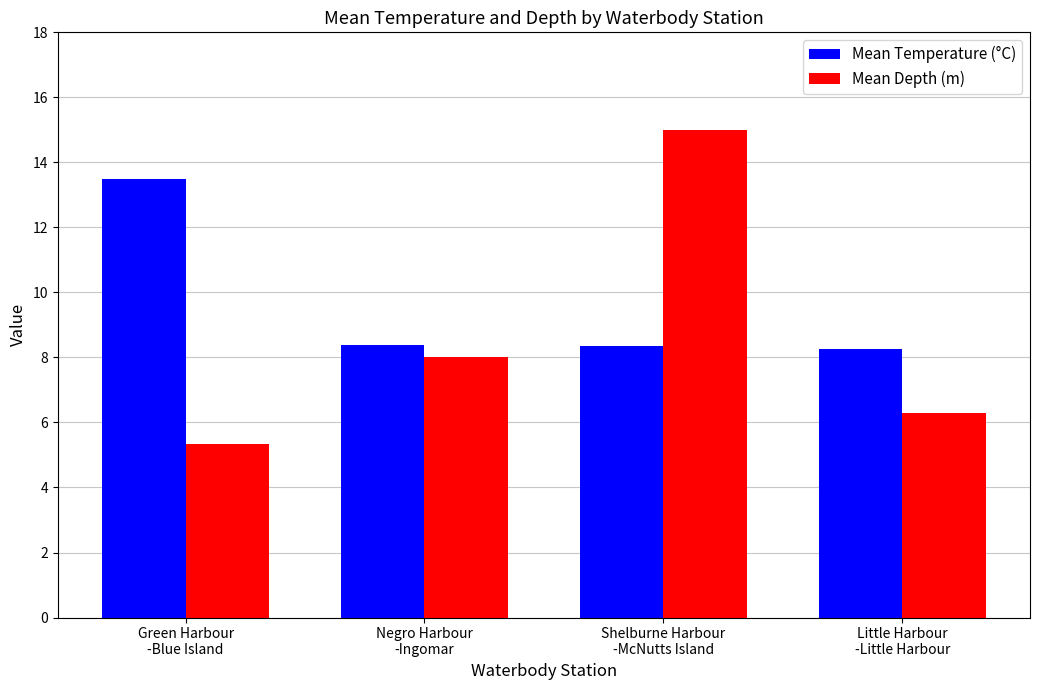

What is the average value of the Mean Depth (m) series?

8.7